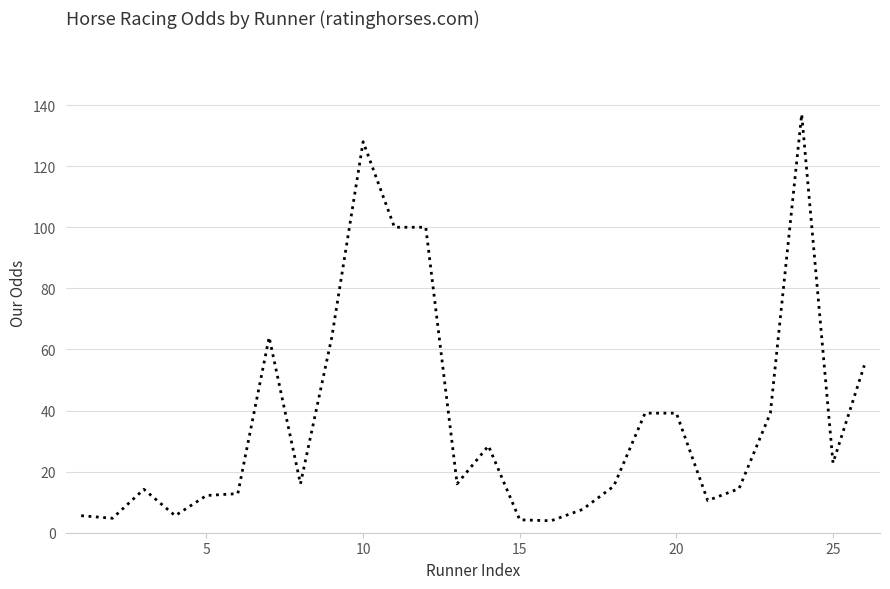

What is the maximum value shown in the chart?

137.0